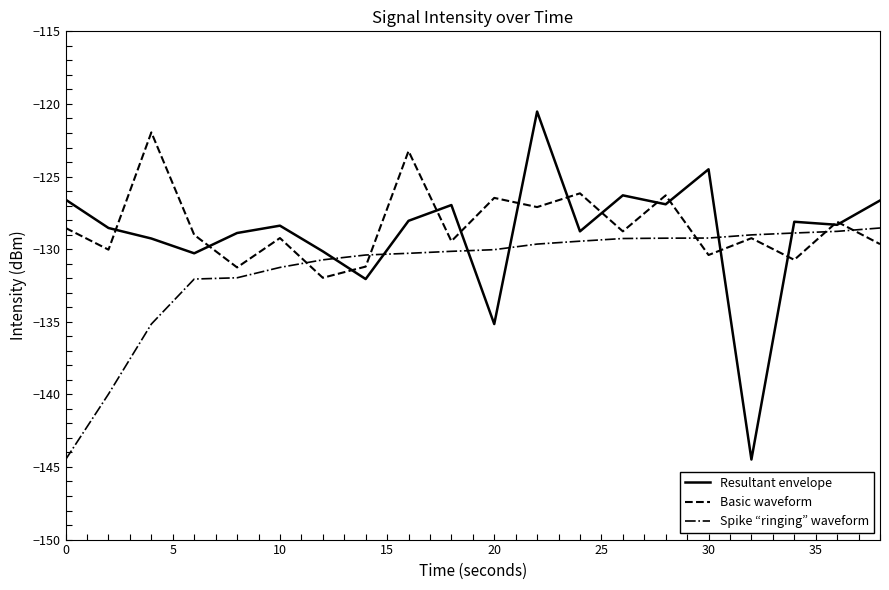

Which series has the widest spread of values?

Resultant envelope